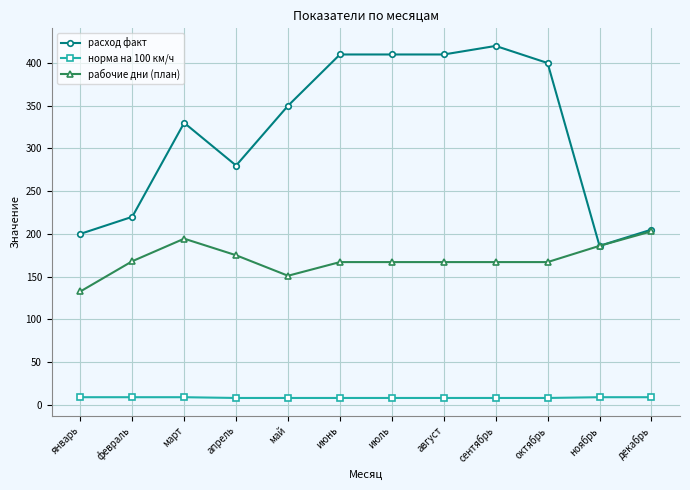

Is the value of норма на 100 км/ч at август greater than the value of рабочие дни (план) at сентябрь?

No